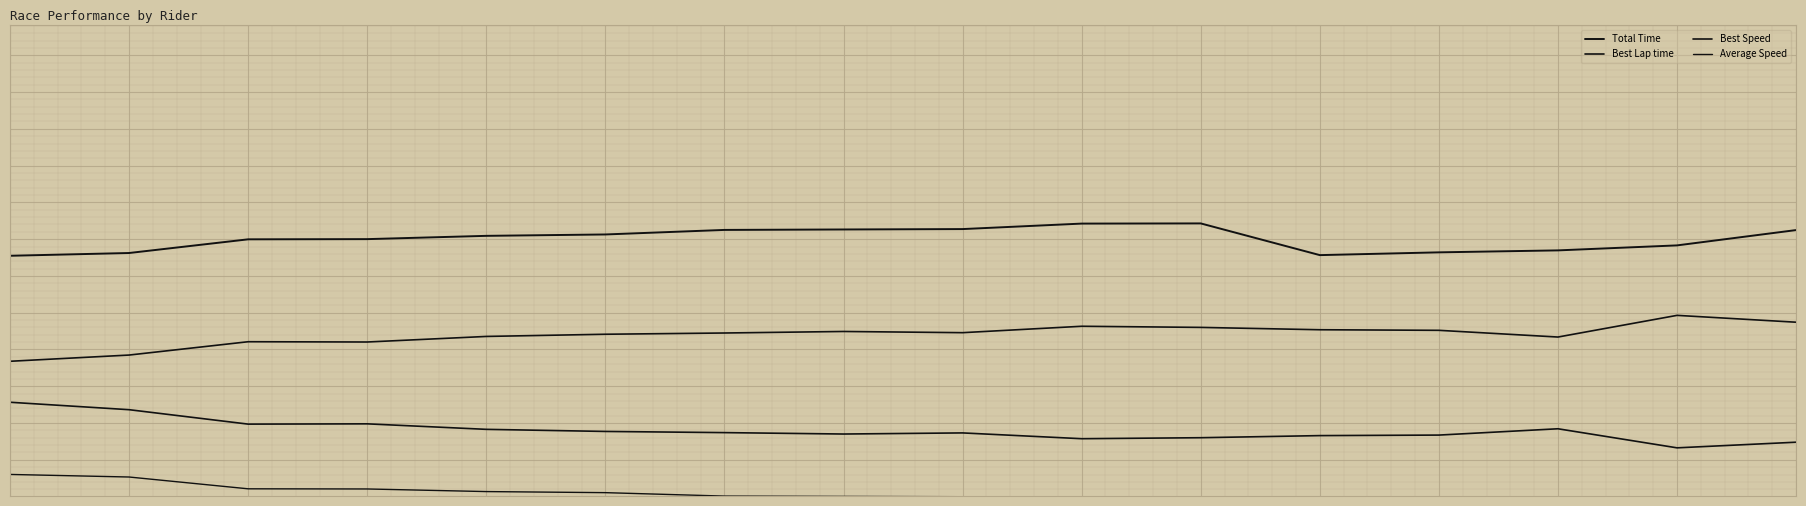

Is the value of Average Speed at 11 greater than the value of Total Time at 15?

No